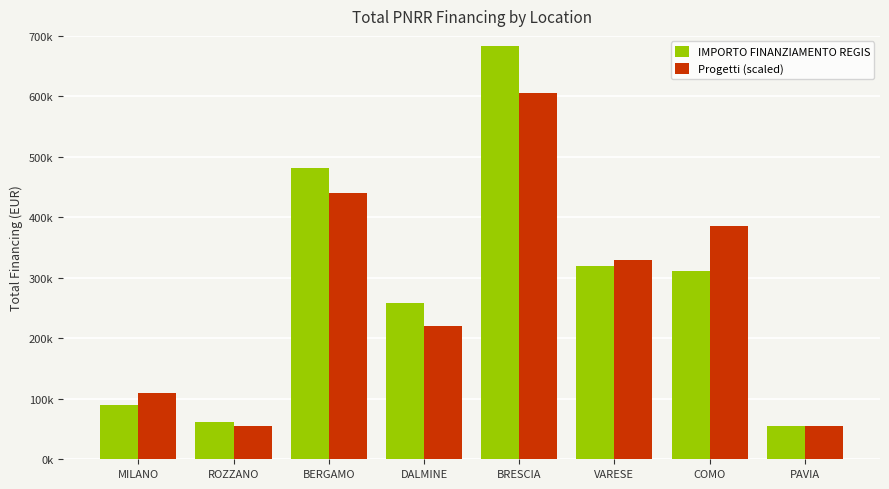

At COMO, list the series in order from smallest to largest.

IMPORTO FINANZIAMENTO REGIS, Progetti (scaled)